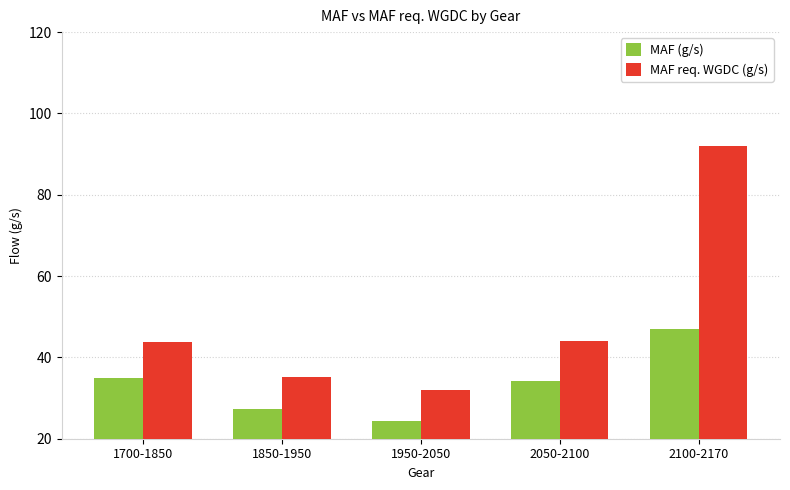

What is the value of the MAF req. WGDC (g/s) bar at the 5th from the left?

92.1